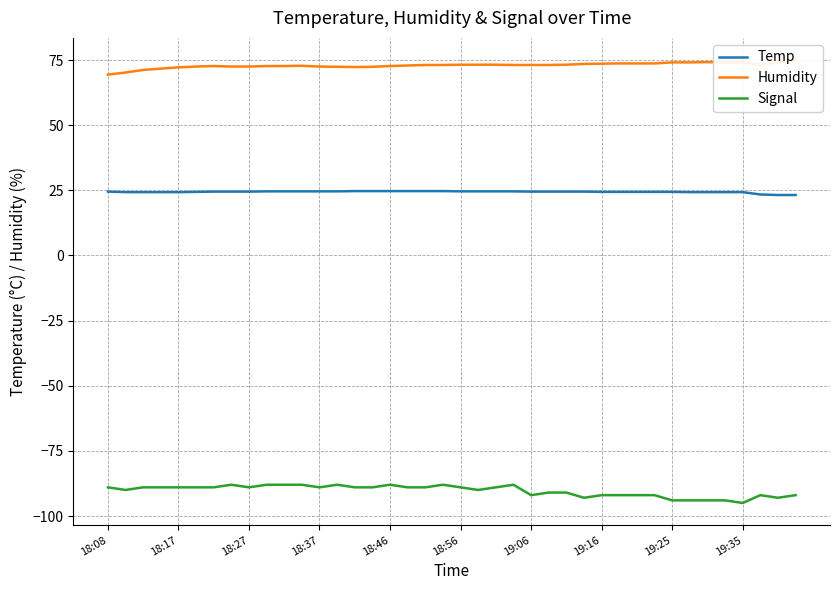

Where does the Temp series first go above 24?

18:08